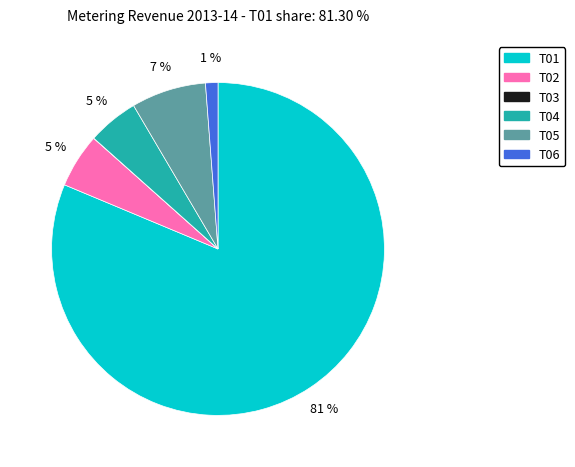

To the nearest percent, what portion does T06 represent?

1%